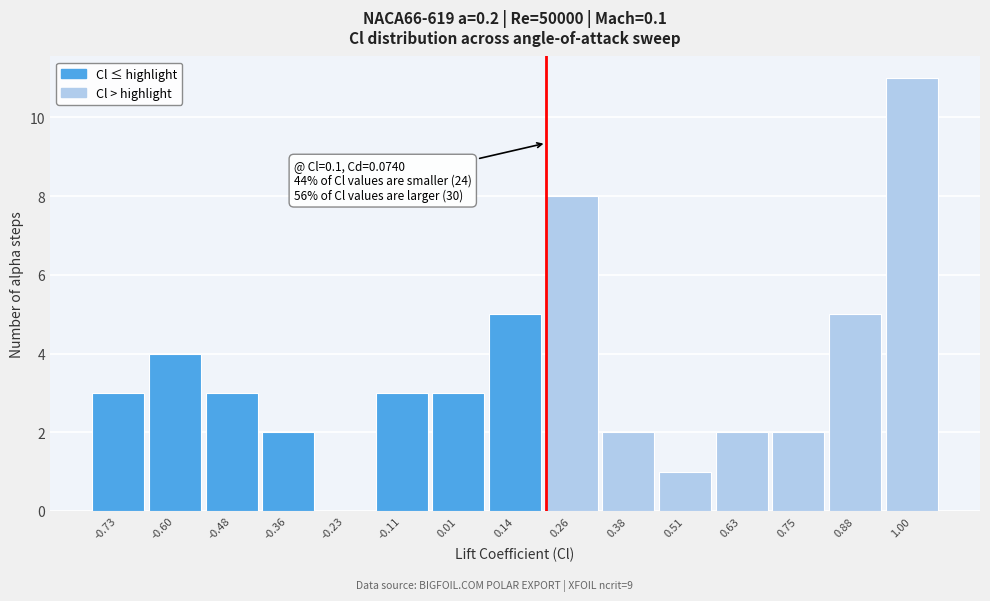

Over which range of the x-axis is the bar tallest?

0.94 to 1.06